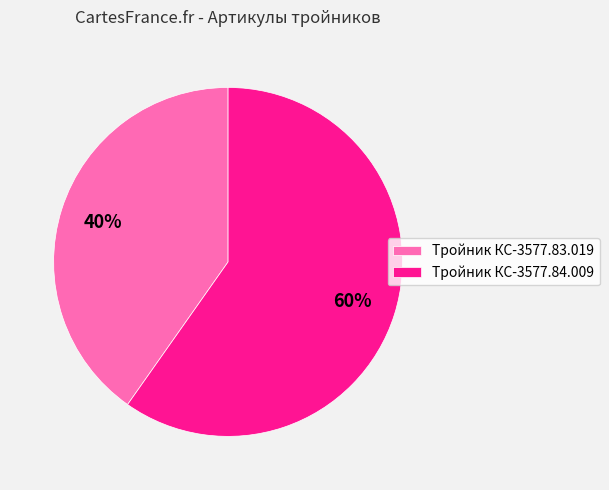

To the nearest percent, what portion does Тройник КС-3577.83.019 represent?

40%